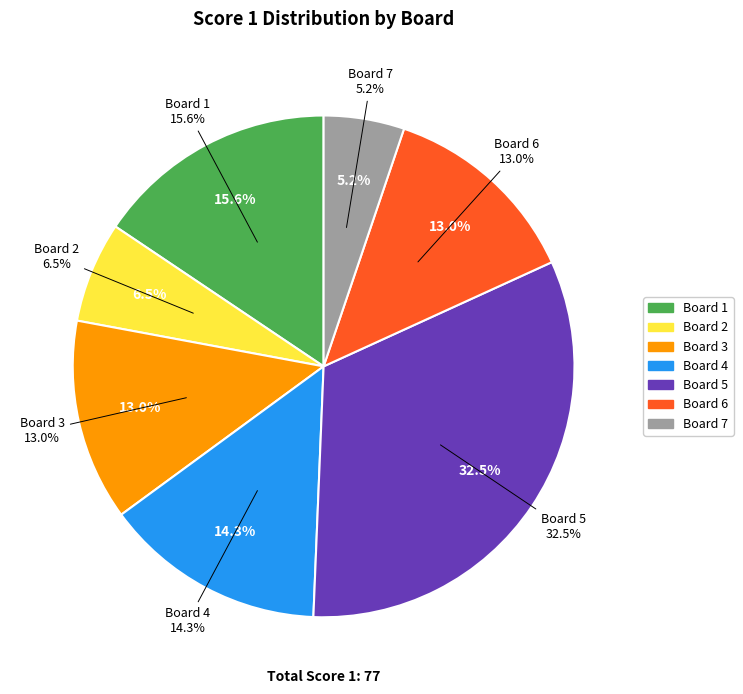

To the nearest percent, what portion does Board 1 represent?

16%